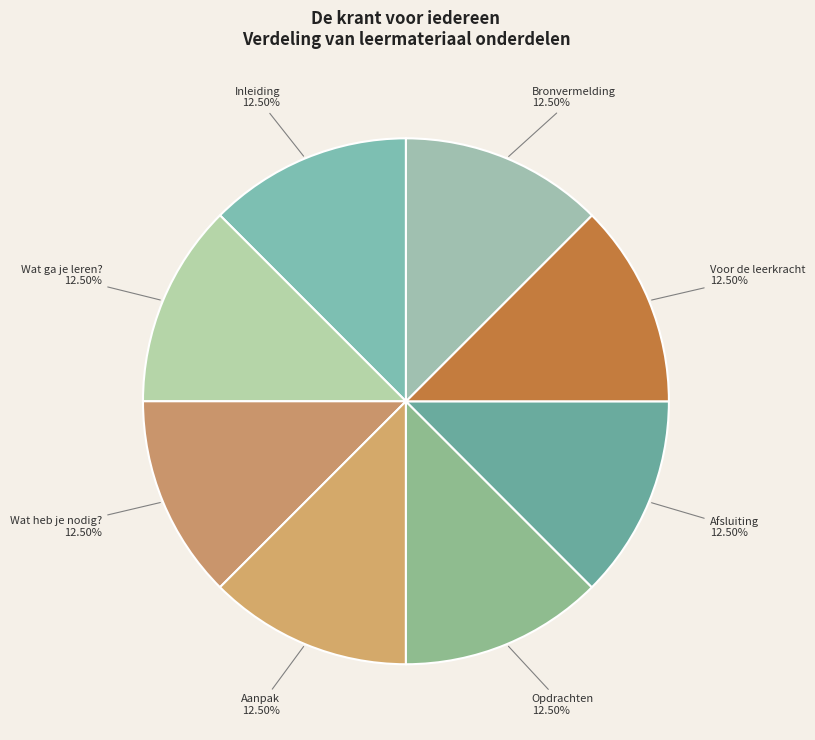

Count the number of slices in the pie.

8